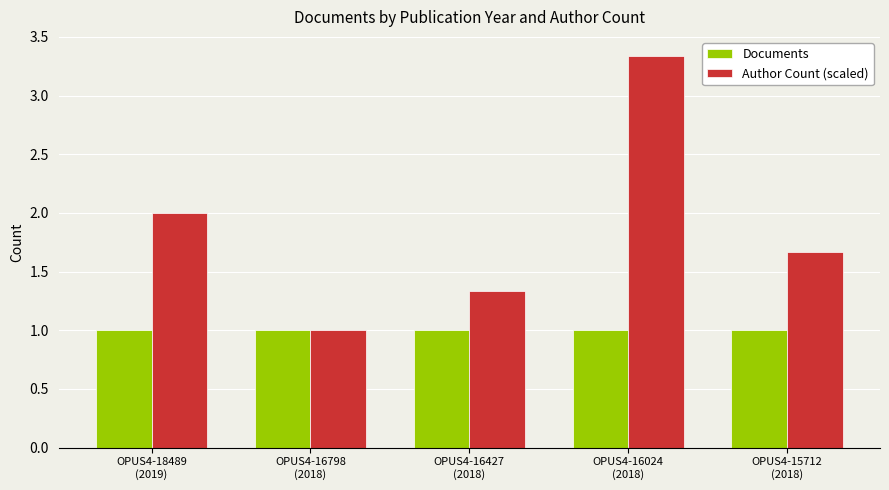

Reading left to right, transcribe all the data shown in this chart.

Documents: OPUS4-18489
(2019)=1.0	OPUS4-16798
(2018)=1.0	OPUS4-16427
(2018)=1.0	OPUS4-16024
(2018)=1.0	OPUS4-15712
(2018)=1.0
Author Count (scaled): OPUS4-18489
(2019)=2.0	OPUS4-16798
(2018)=1.0	OPUS4-16427
(2018)=1.3	OPUS4-16024
(2018)=3.3	OPUS4-15712
(2018)=1.7